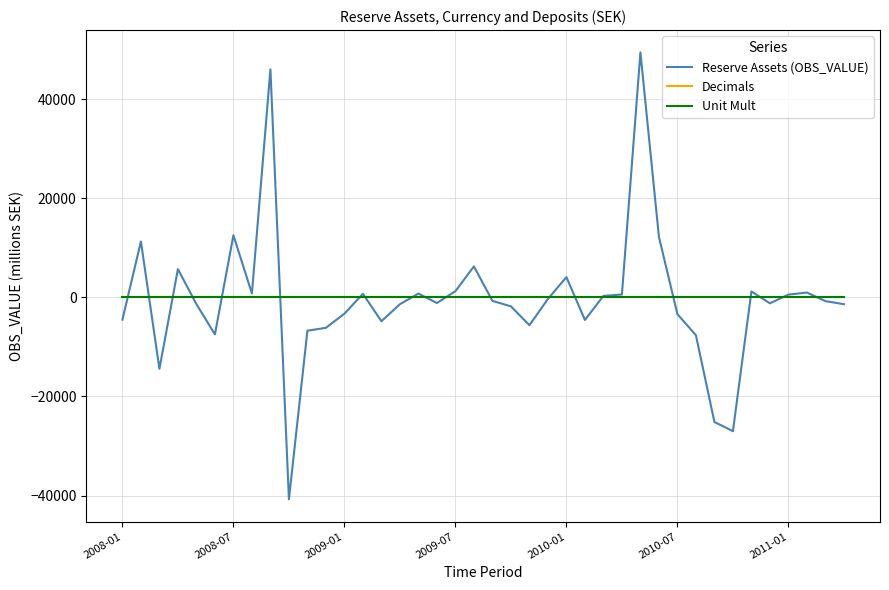

What are all the series names shown in the legend?

Reserve Assets (OBS_VALUE), Decimals, Unit Mult